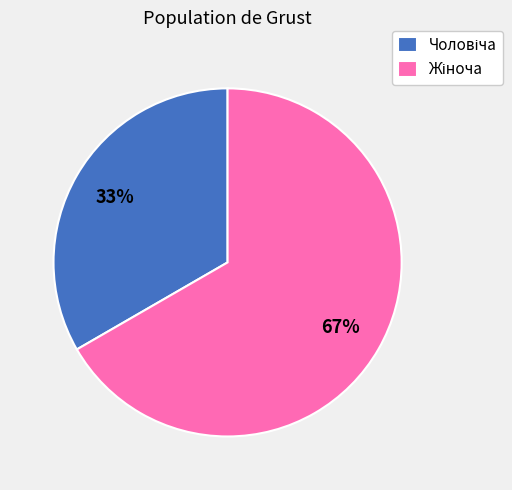

To the nearest percent, what is the average slice percentage?

50%